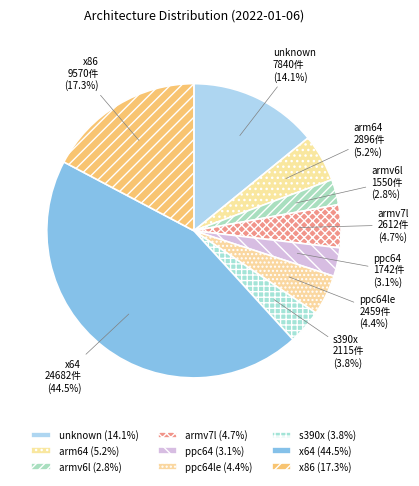

What percentage is NOT represented by arm64?

94.8%